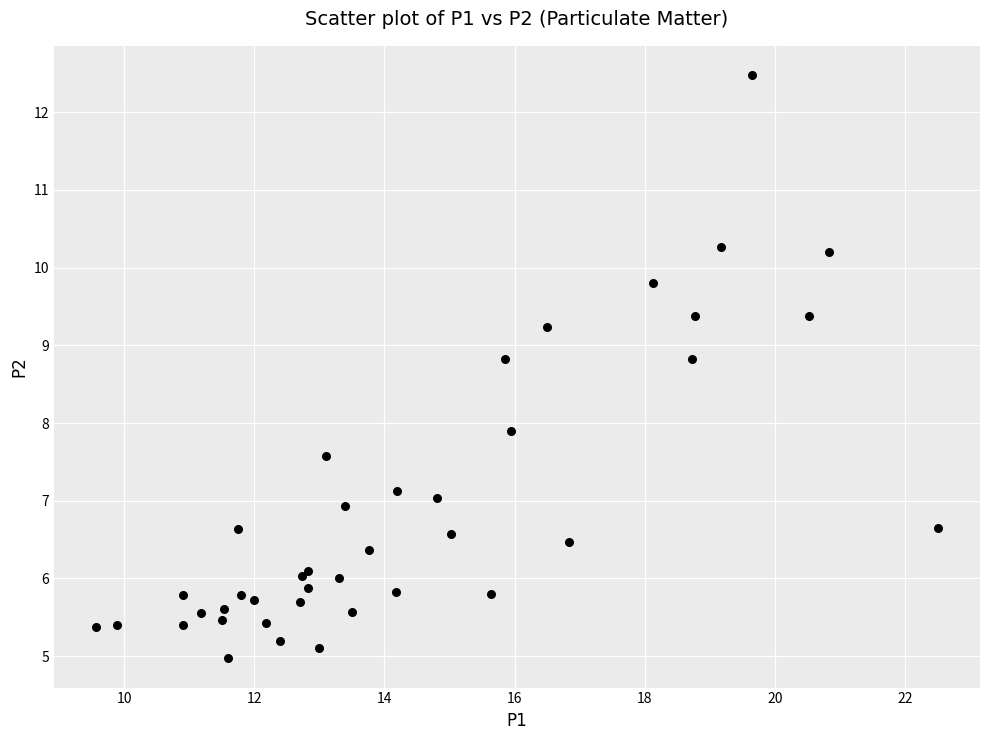

What Y value in the scatter plot is closest to 8?

7.9